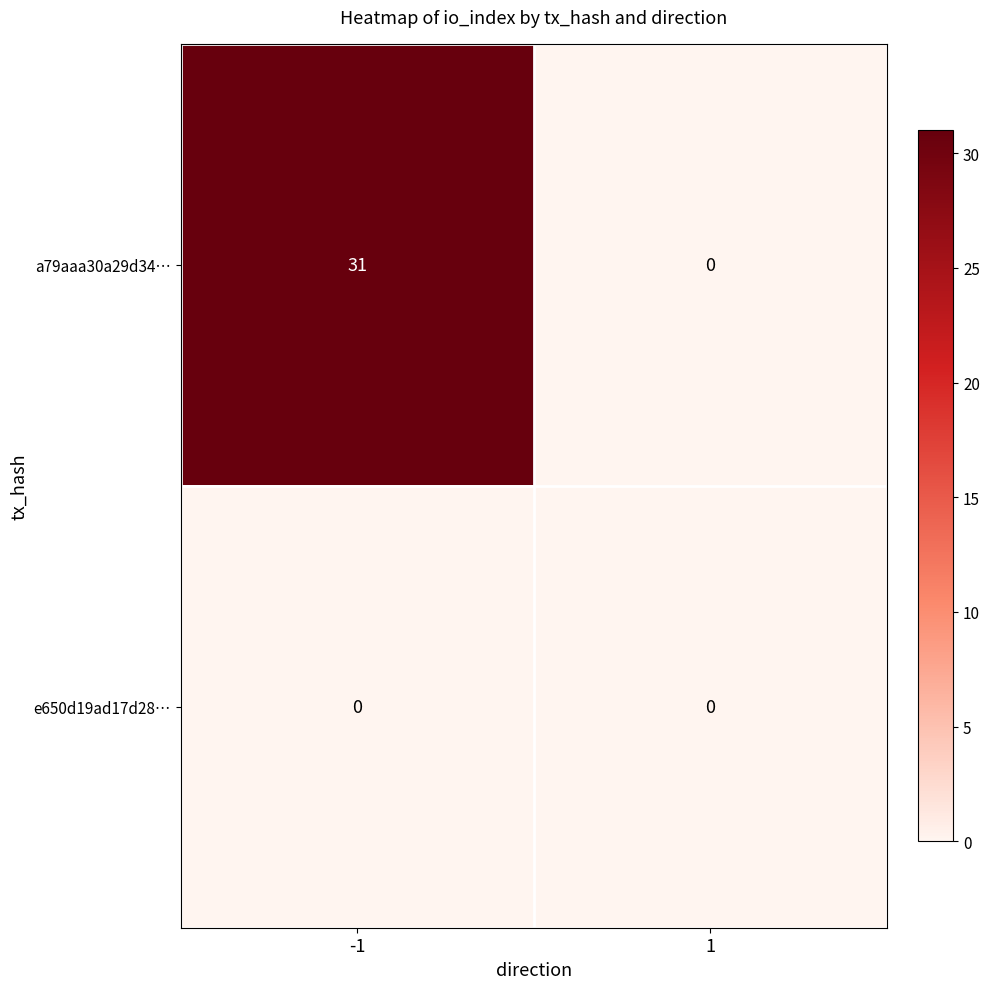

True or false: a79aaa30a29d34… has a value of 49 at -1.

False